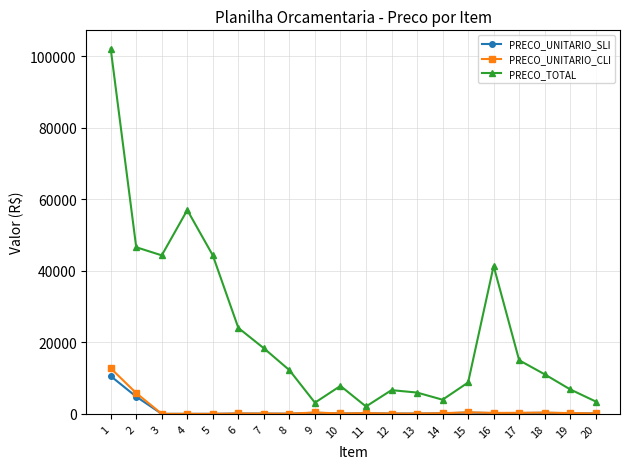

Between 4 and 8, which series saw the biggest shift?

PRECO_TOTAL